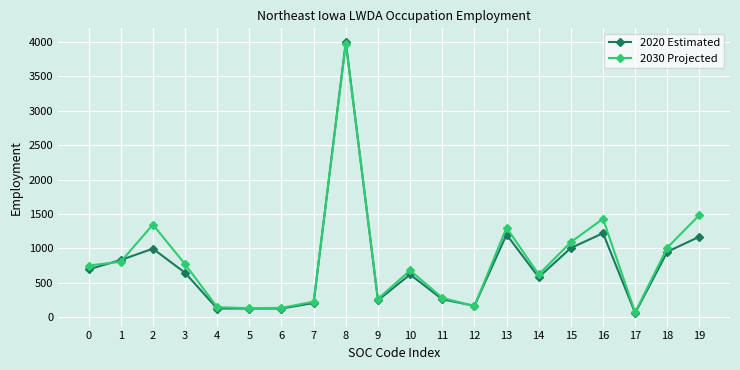

List the series in order of their overall mean, highest first.

2030 Projected, 2020 Estimated